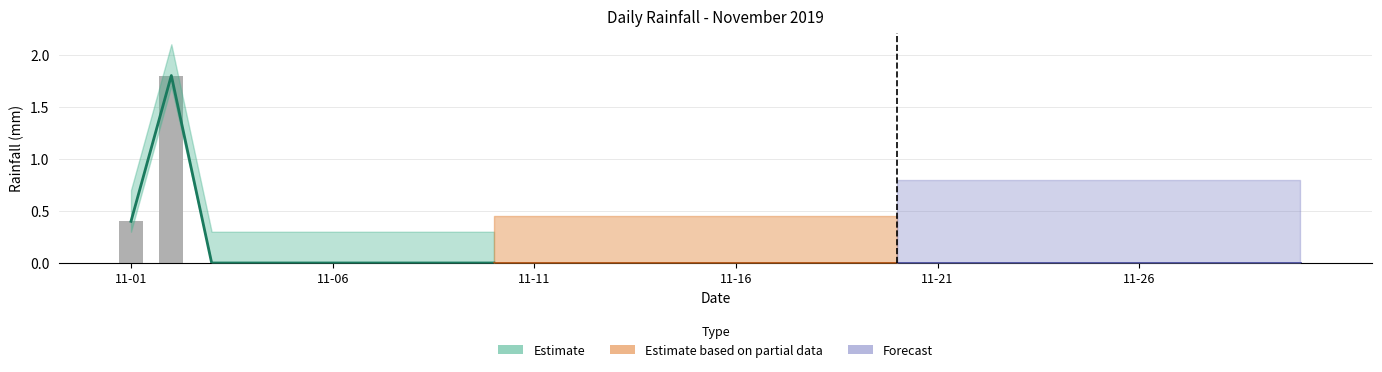

Between 2019-11-26 and 2019-11-23, which is larger?

2019-11-26